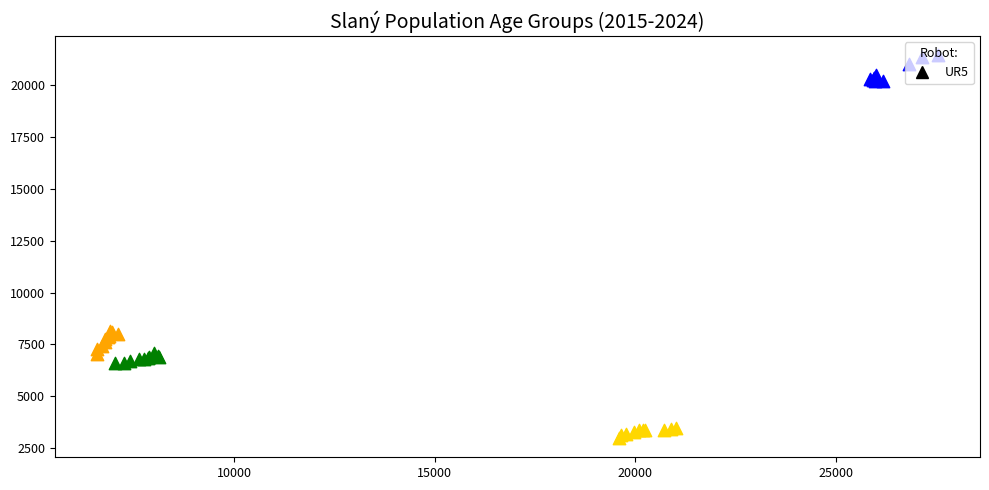

Which series contains the highest Y value?

15-64